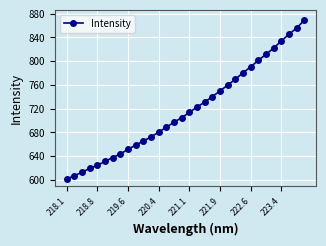

What is the smallest value displayed?

600.9